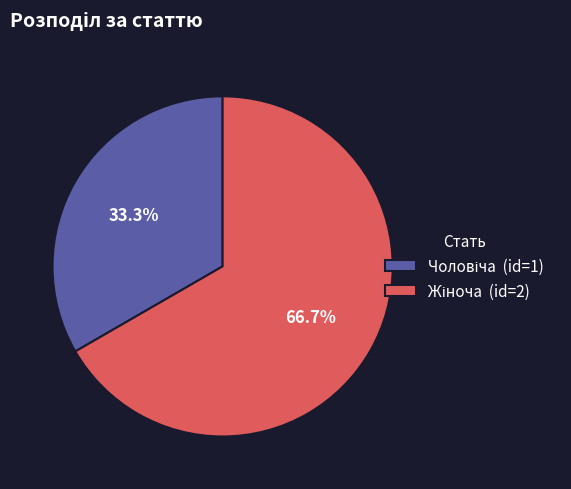

Does any single category account for the majority?

Yes